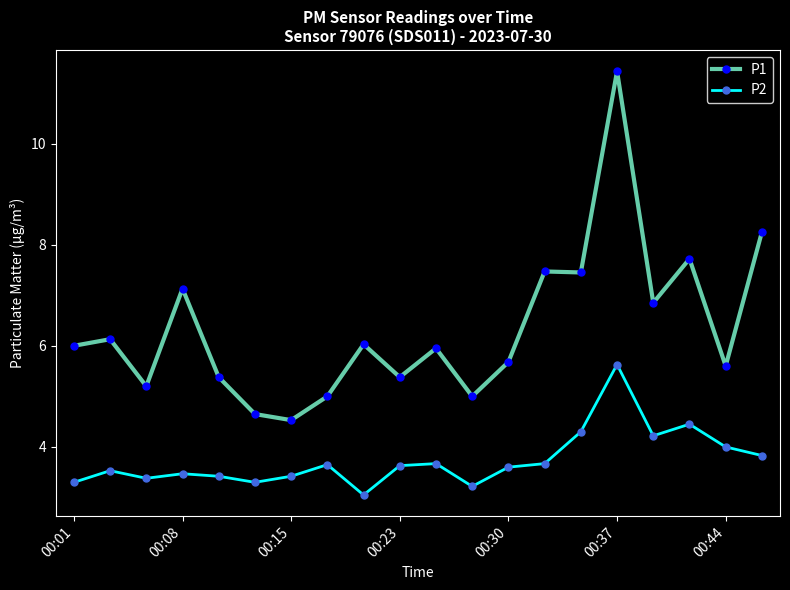

What is the value of the P1 point at the 3rd from the left?

5.2